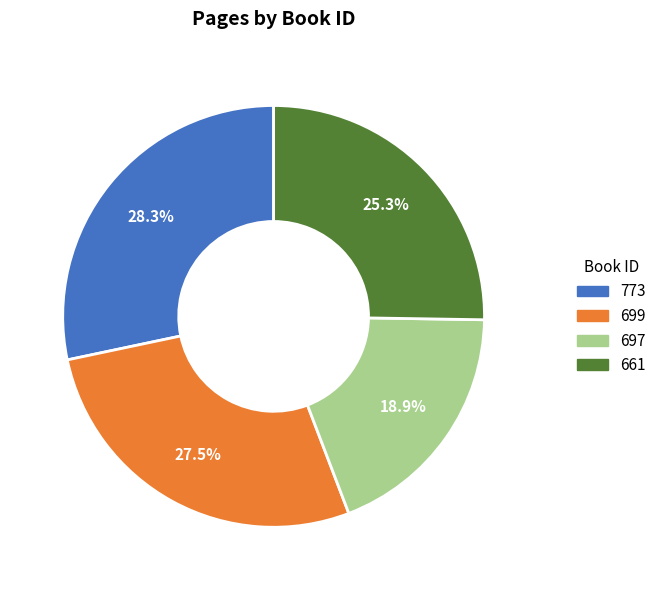

Is it true that 773 is 23% of the pie?

False